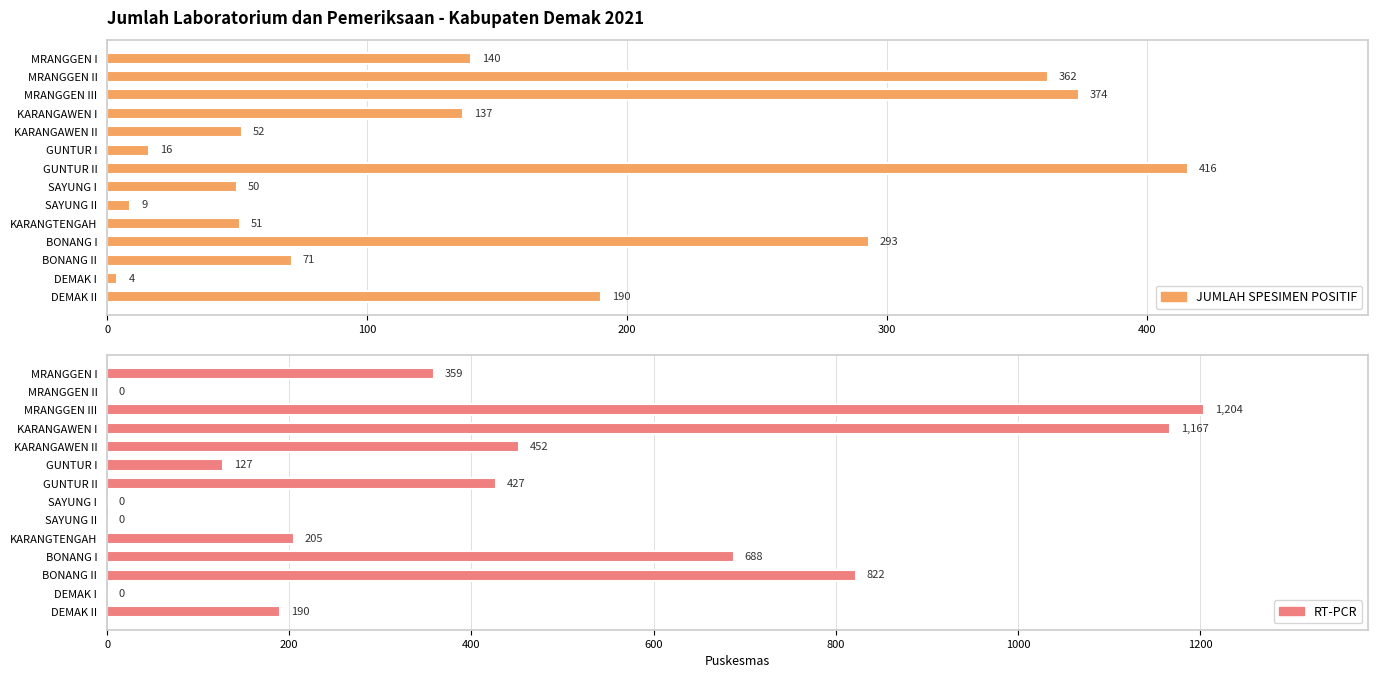

The value of JUMLAH SPESIMEN POSITIF at GUNTUR I is 24. True or false?

False